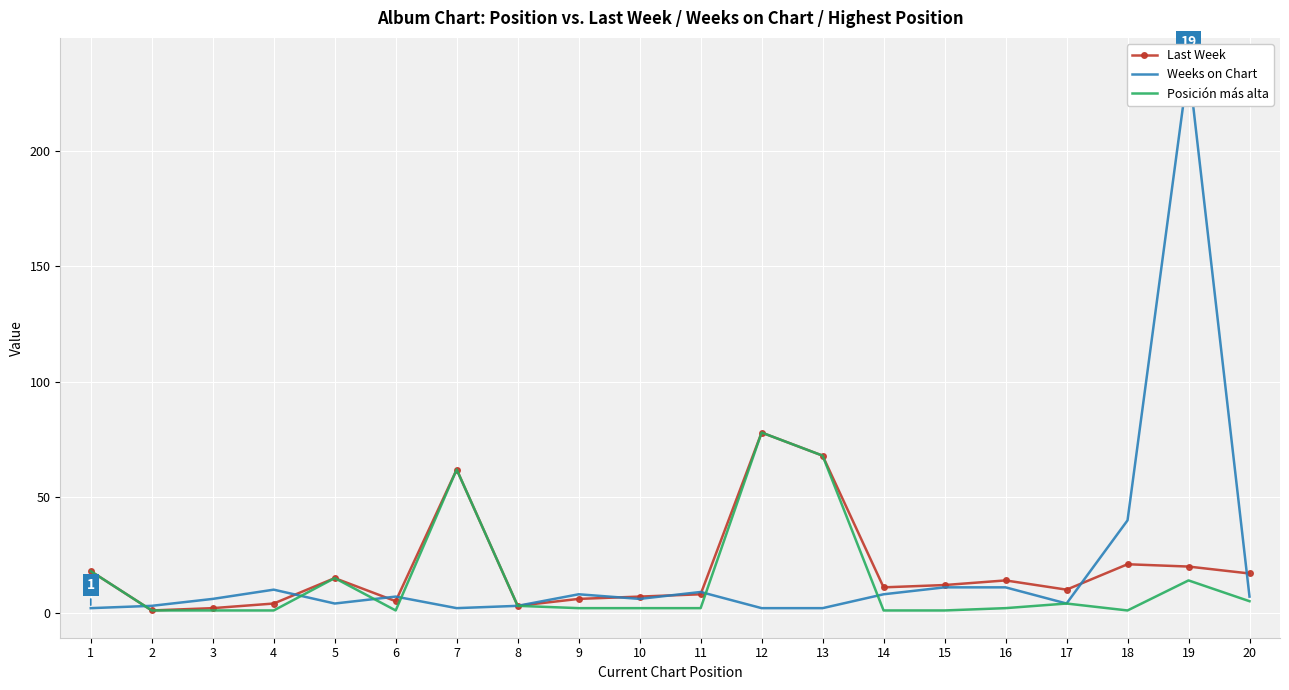

Reading right to left, list all the values displayed in this chart.

Last Week: 17	20	21	10	14	12	11	68	78	8	7	6	3	62	5	15	4	2	1	18
Weeks on Chart: 7	237	40	4	11	11	8	2	2	9	6	8	3	2	7	4	10	6	3	2
Posición más alta: 5	14	1	4	2	1	1	68	78	2	2	2	3	62	1	15	1	1	1	18